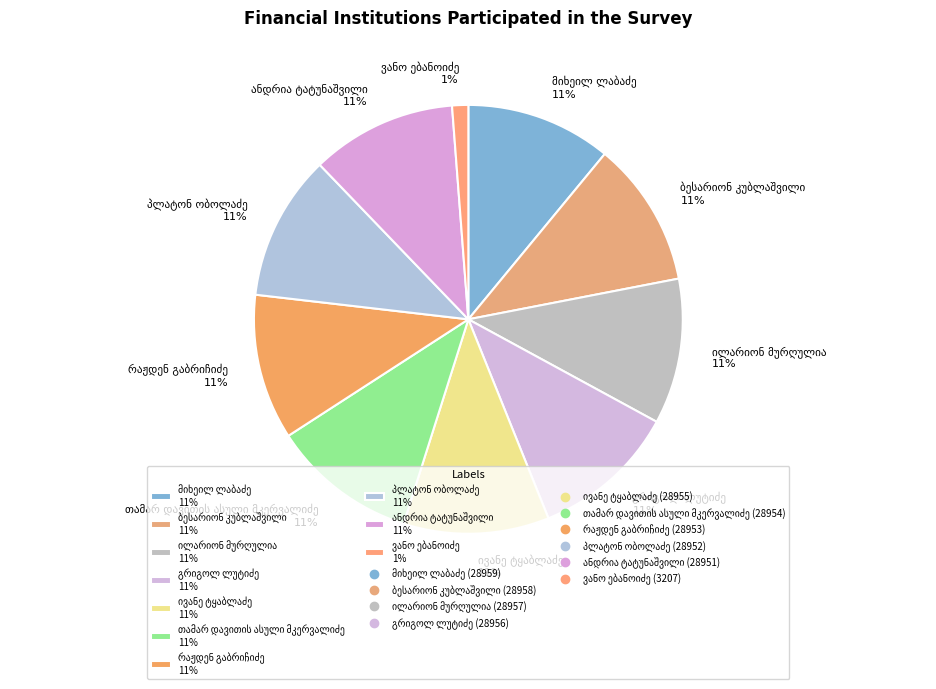

Does any single category account for the majority?

No